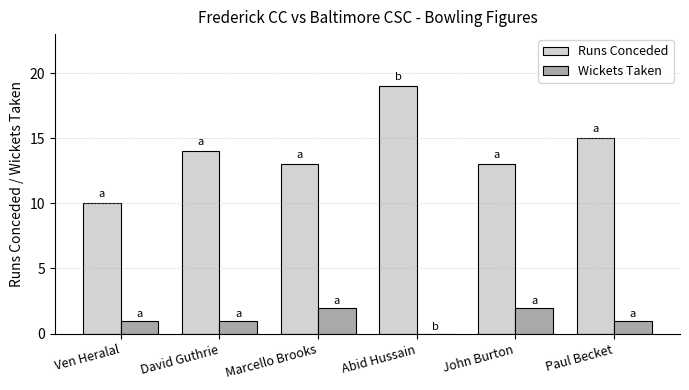

Is the value of Wickets Taken at John Burton greater than the value of Runs Conceded at David Guthrie?

No